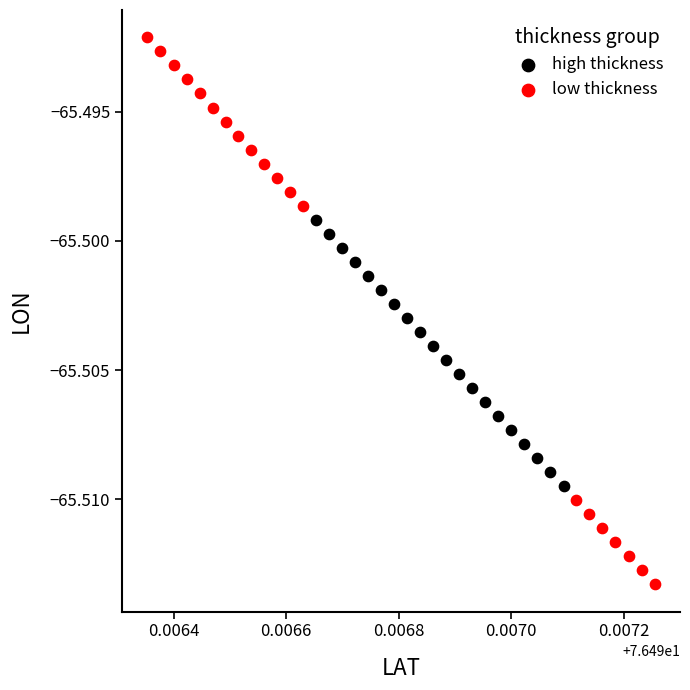

Which series contains the lowest Y value?

low thickness